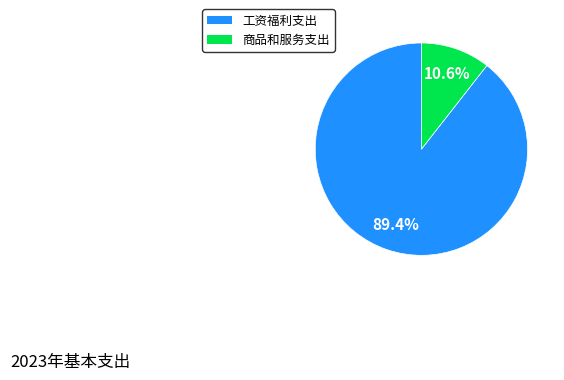

How many slices are in this pie chart?

2